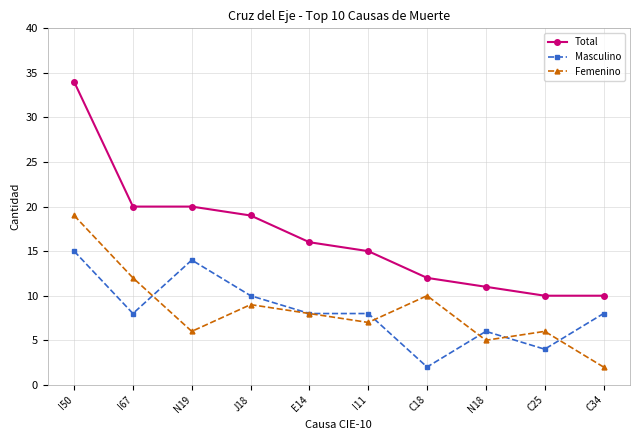

True or false: Total has more than 1 points higher than both neighbors.

False